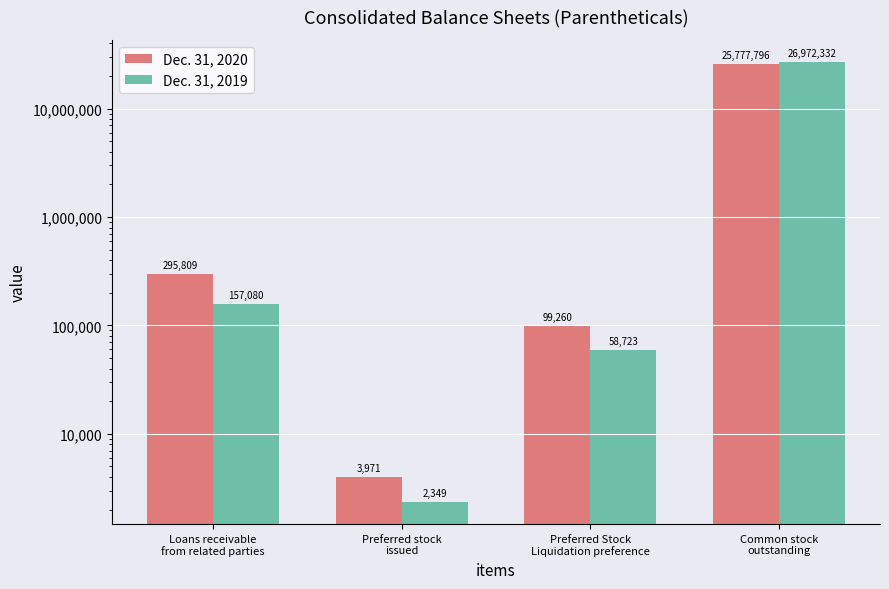

Which series has the widest spread of values?

Dec. 31, 2019